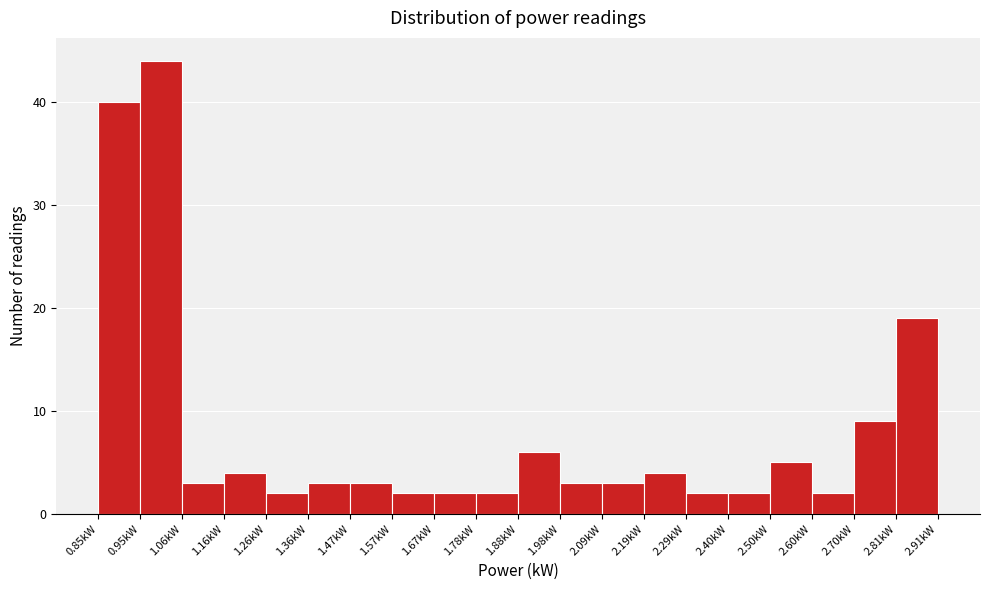

Over which range of the x-axis is the bar tallest?

0.96 to 1.06